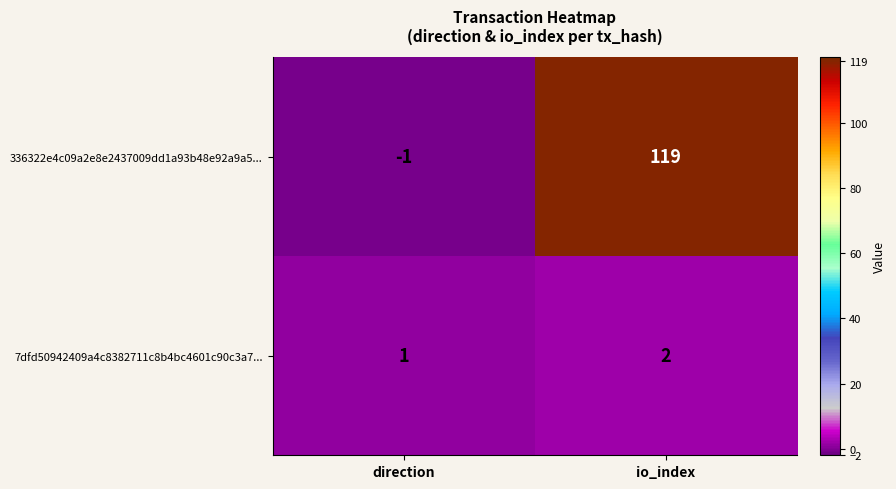

What is the sum of the 7dfd50942409a4c8382711c8b4bc4601c90c3a7... values at direction and io_index?

3